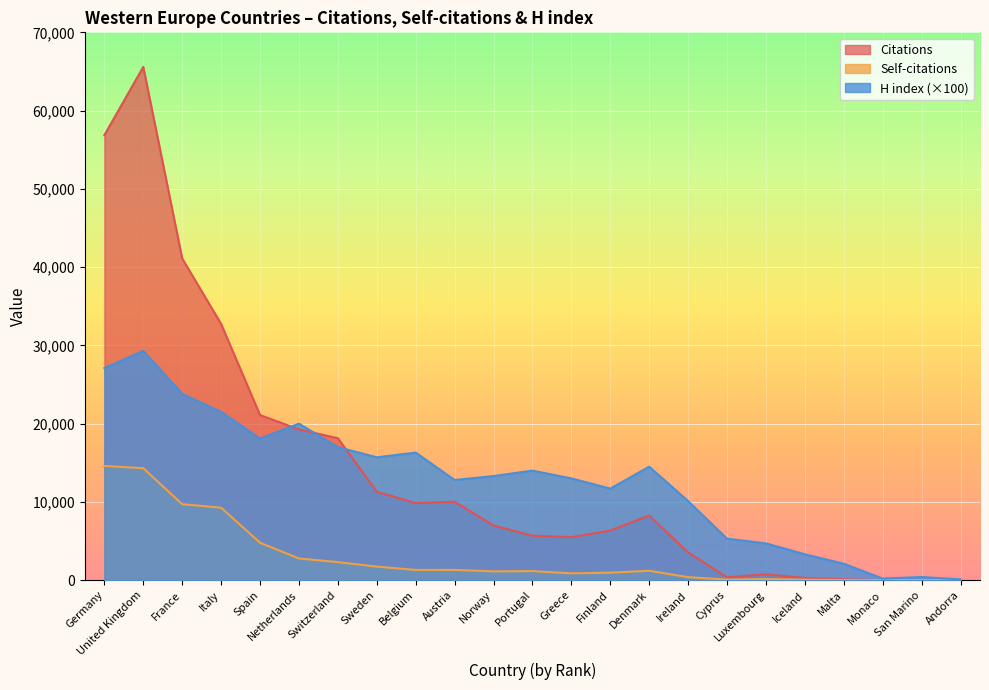

How many series are shown in this chart?

3